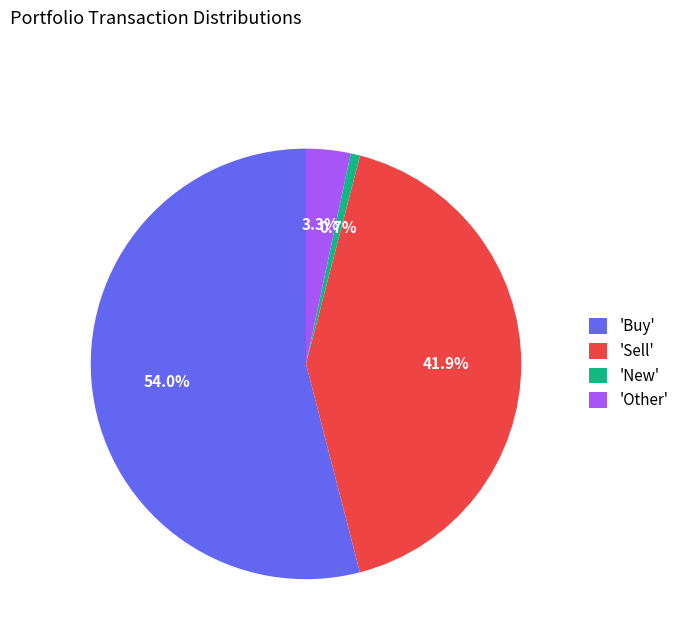

Do 'Other' and 'New' together represent more than half of the pie?

No